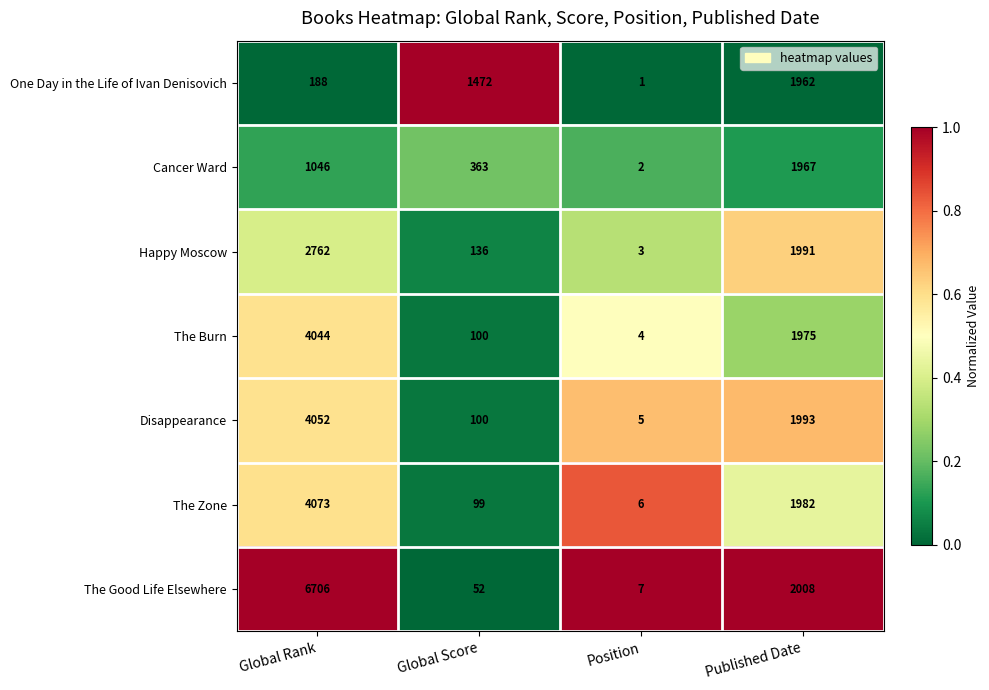

What is the average value of the One Day in the Life of Ivan Denisovich series?

906